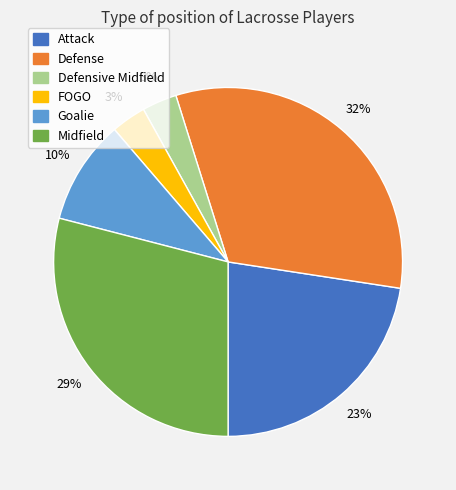

Do FOGO and Defense together represent more than half of the pie?

No